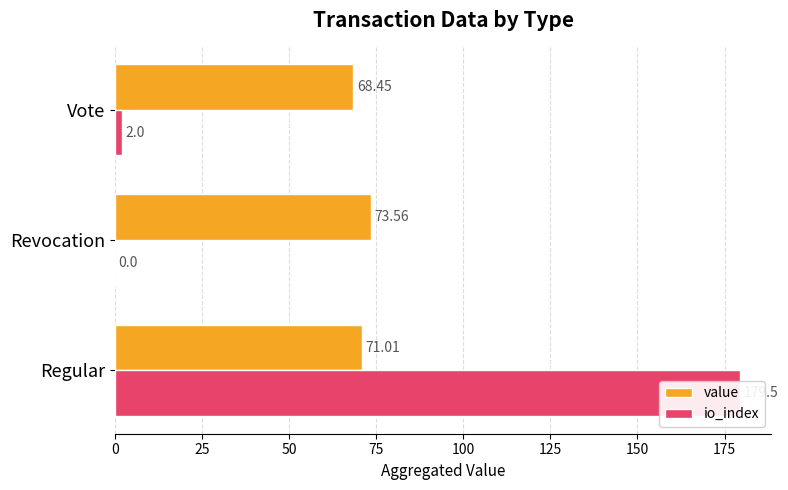

Are the bars grouped side by side (vs. stacked)?

Yes